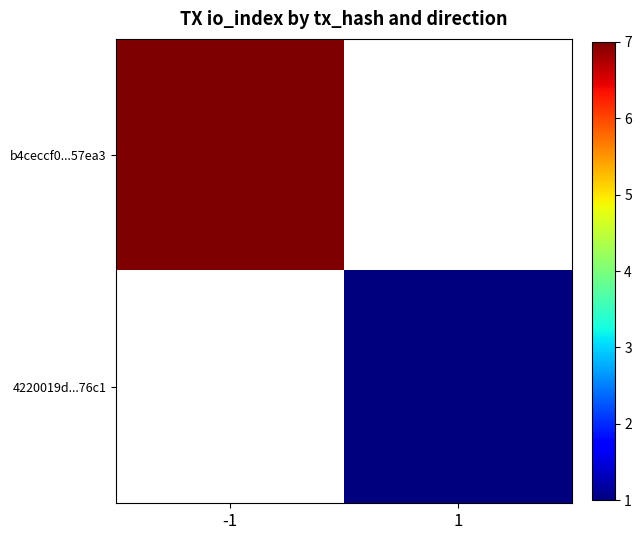

The b4ceccf0...57ea3 series shows 7.0 at -1. True or false?

True